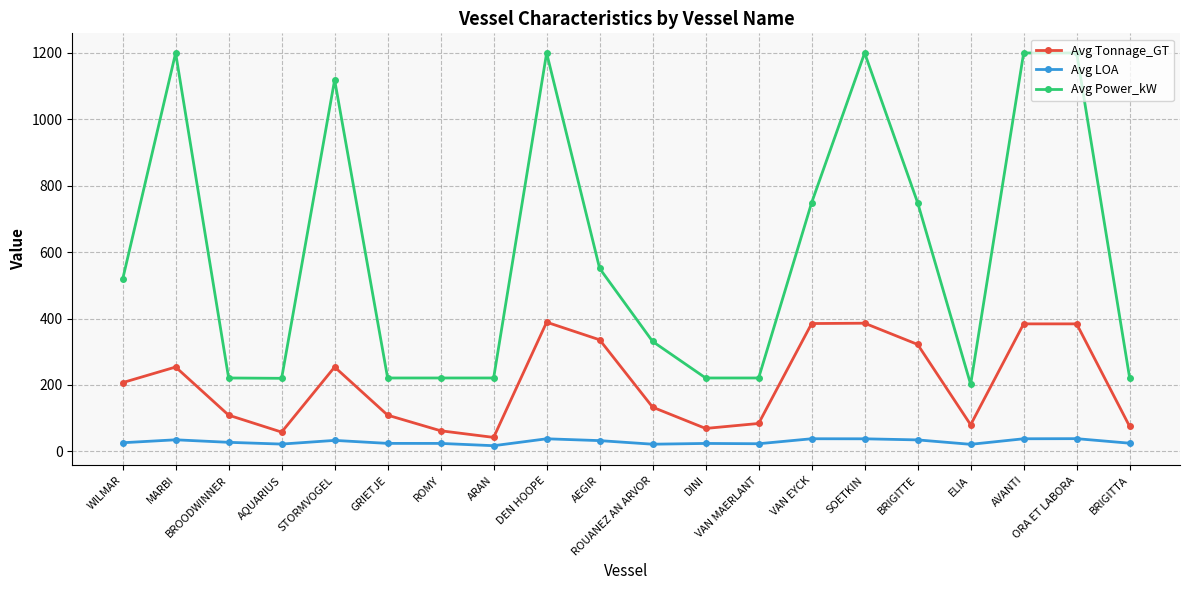

The value of Avg Power_kW at MARBI is 1962.5. True or false?

False